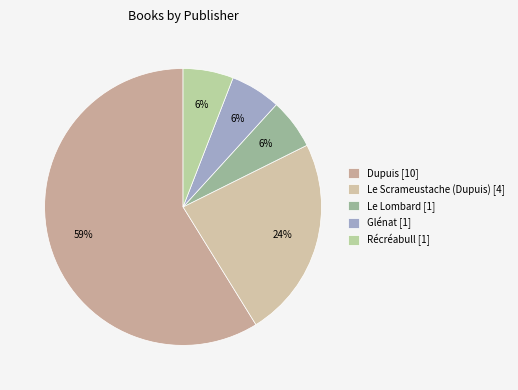

How many segments does this pie chart have?

5